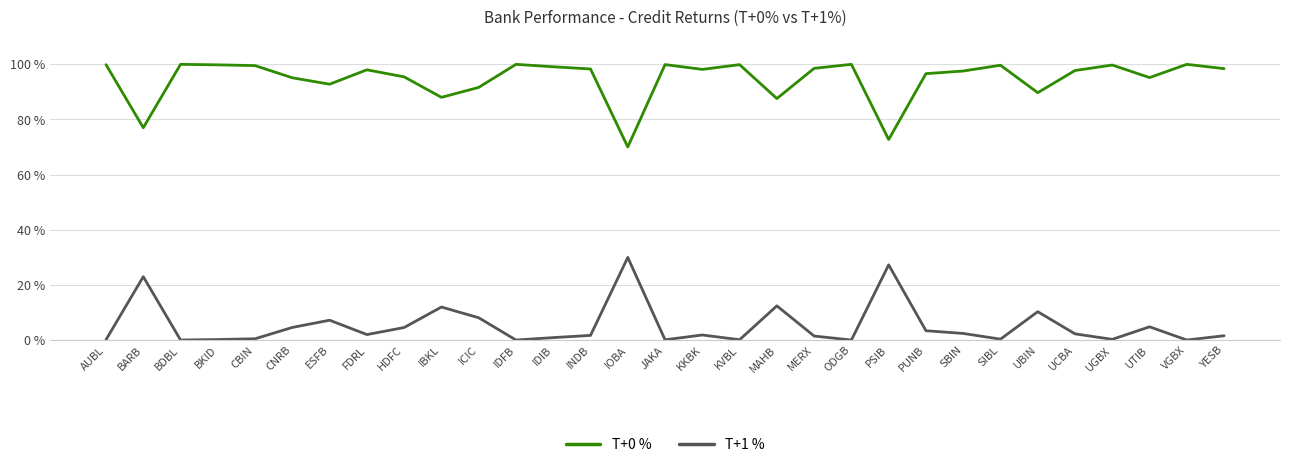

The value of T+0 % at PSIB is 72.7. True or false?

True